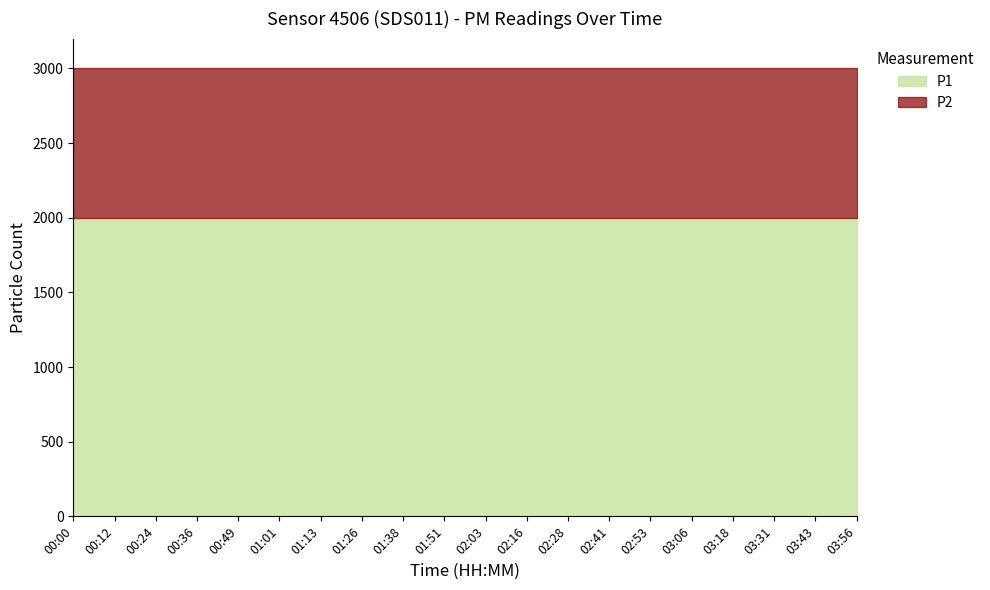

True or false: P1 and P2 cross at least once.

False